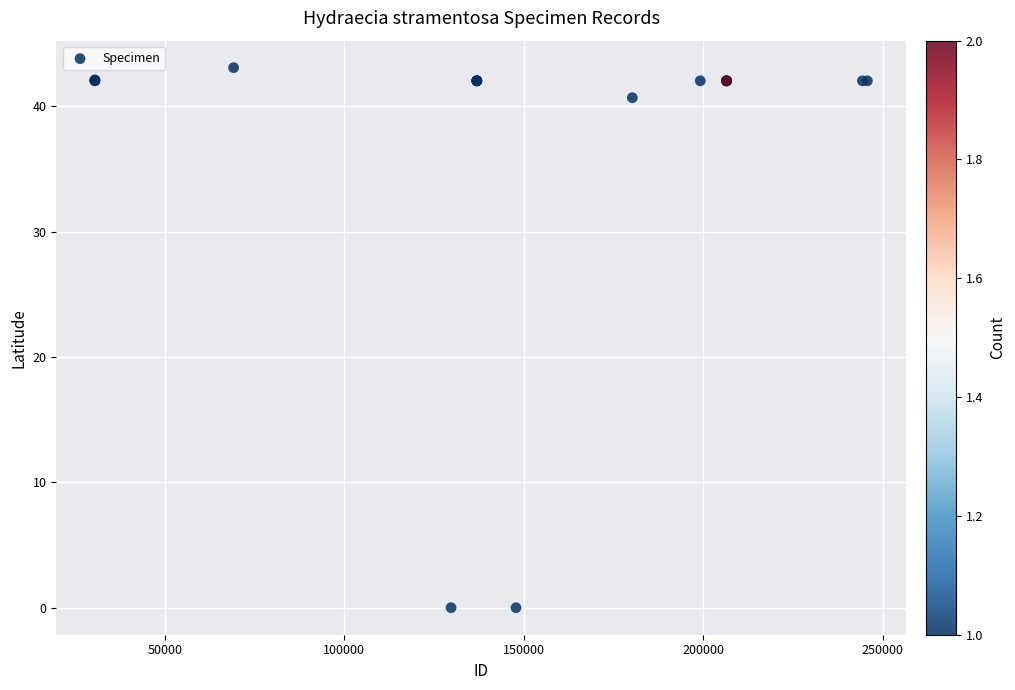

What Y value in the scatter plot is closest to 21?

40.7